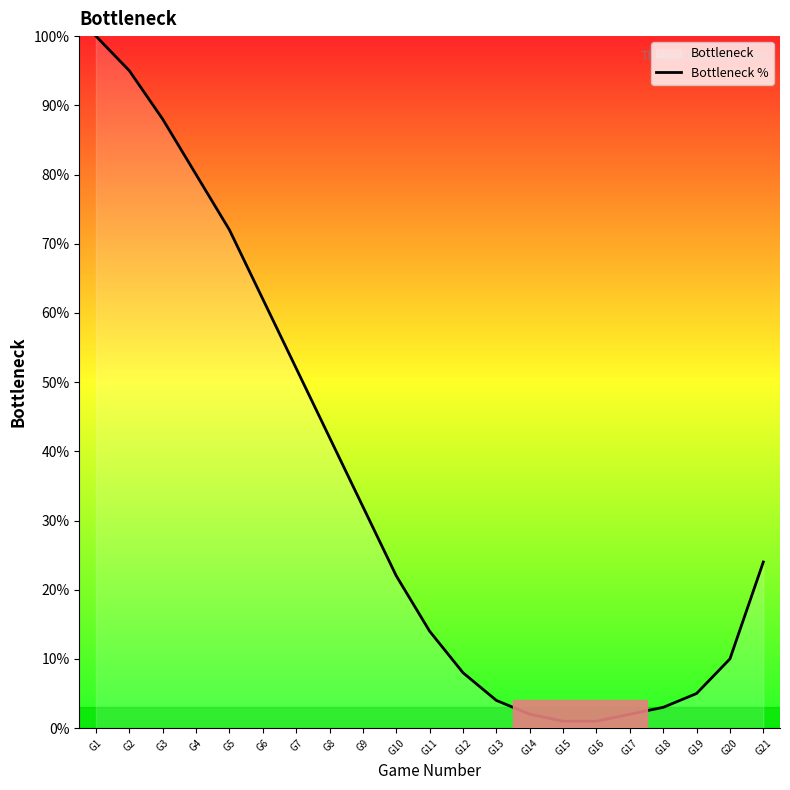

Reading right to left, what are all the values shown in this chart?

G21=24	G20=10	G19=5	G18=3	G17=2	G16=1	G15=1	G14=2	G13=4	G12=8	G11=14	G10=22	G9=32	G8=42	G7=52	G6=62	G5=72	G4=80	G3=88	G2=95	G1=100